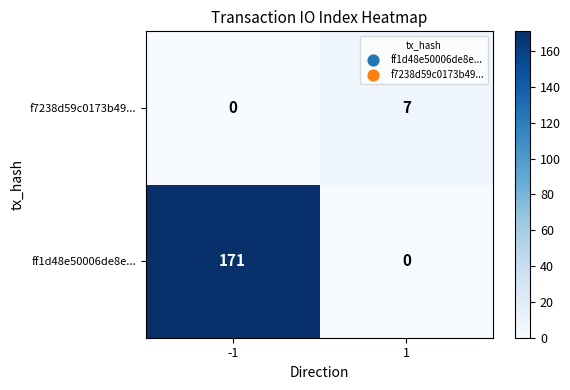

Between -1 and 1, which series saw the biggest shift?

ff1d48e50006de8e...